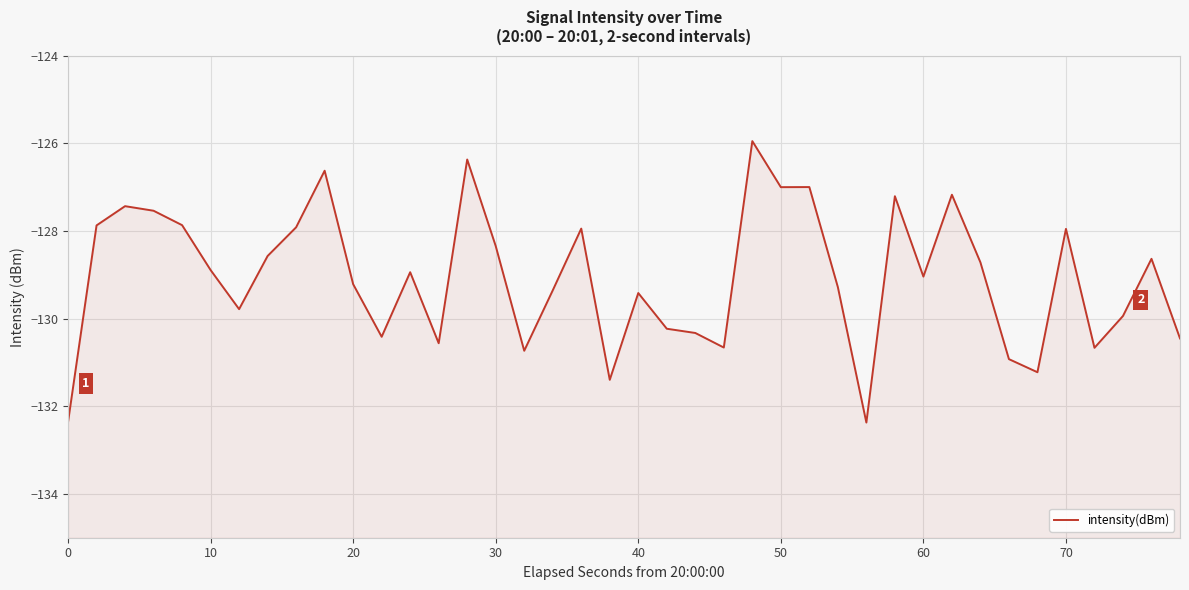

What is the sum of the values at 30 and 10?

-256.9